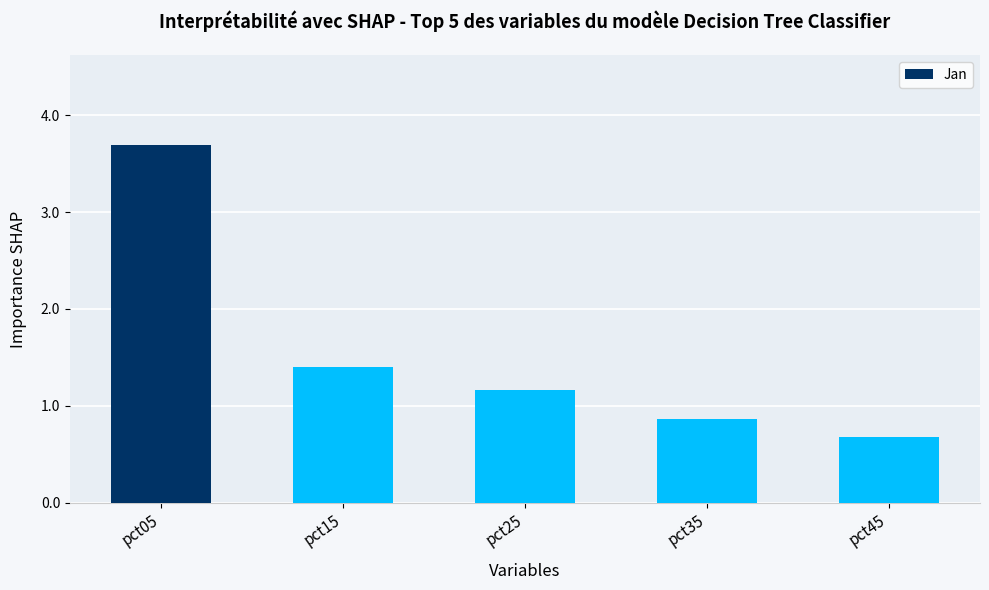

What is the value of the 1st bar from the left?

3.7